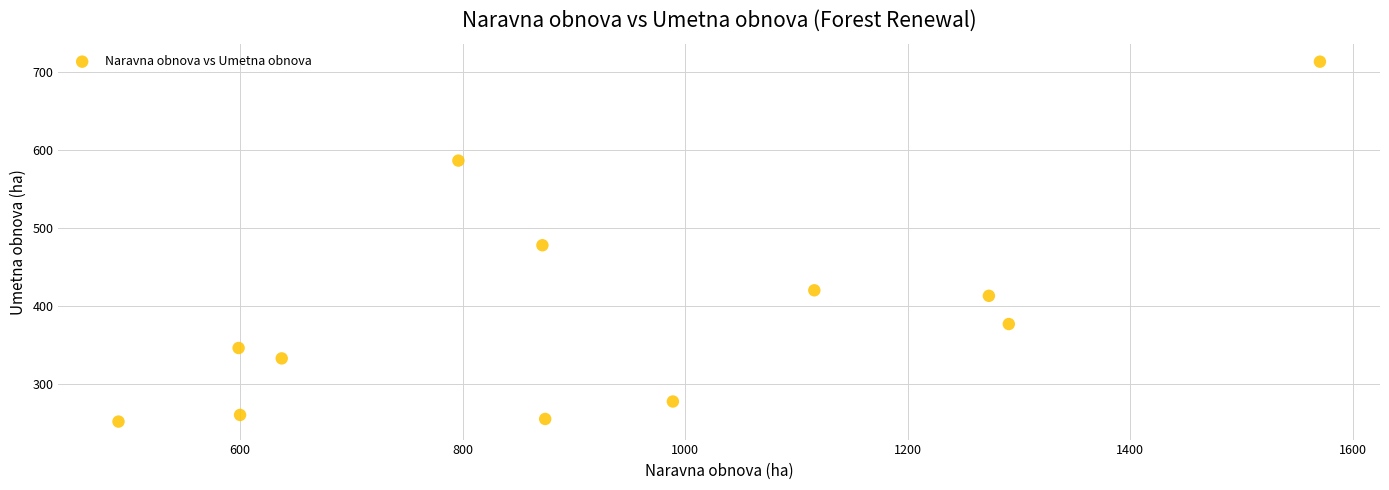

What is the average Y value?

392.5